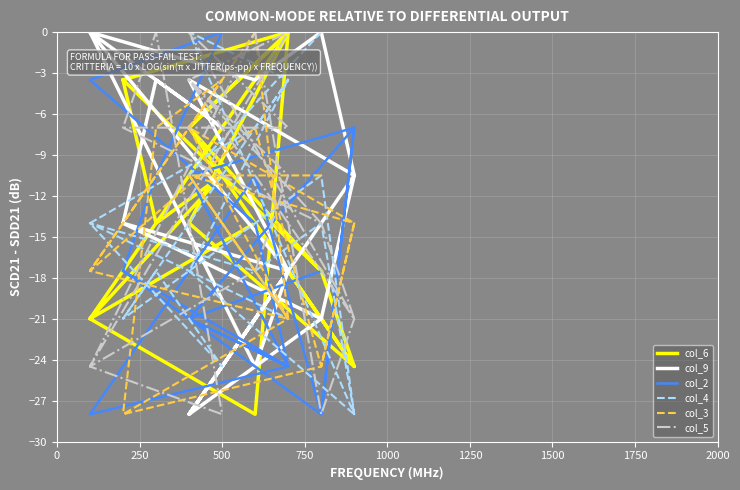

The value of col_4 at 500 is -24.5. True or false?

True